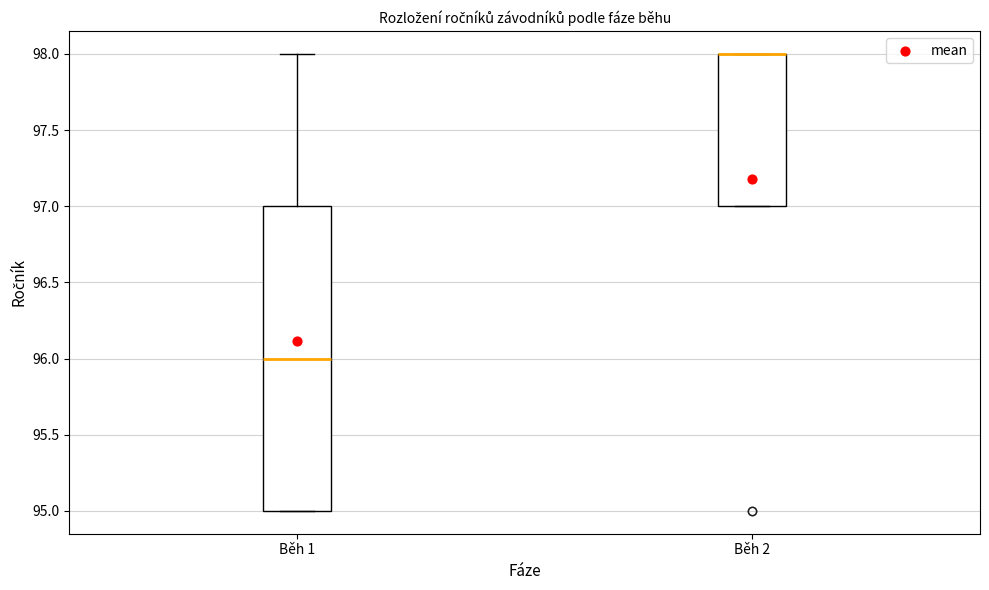

Comparing the boxes themselves (not the whiskers), which one is the tallest?

Běh 1